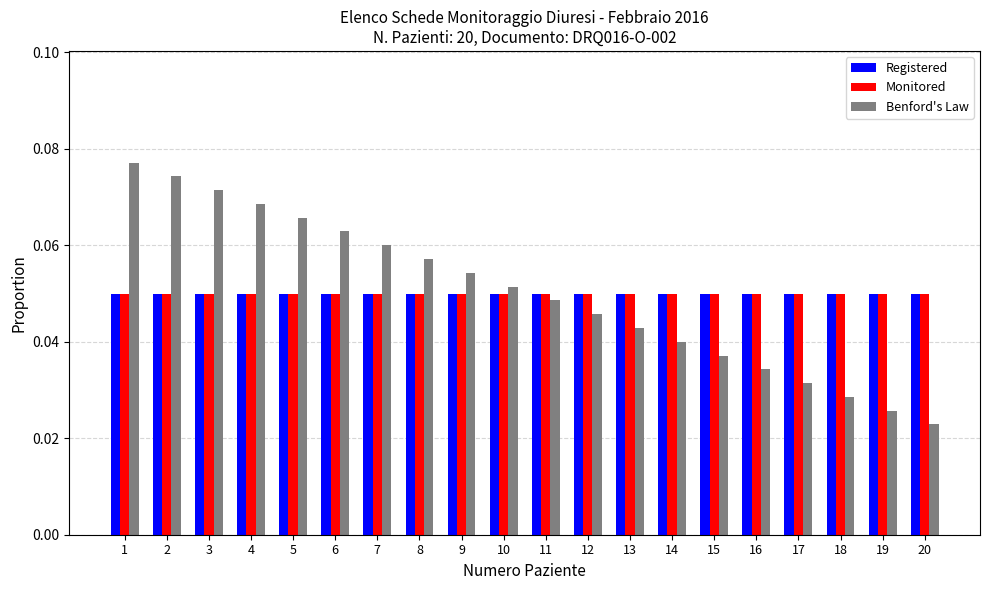

Where is Benford's Law nearest to the value 0?

20